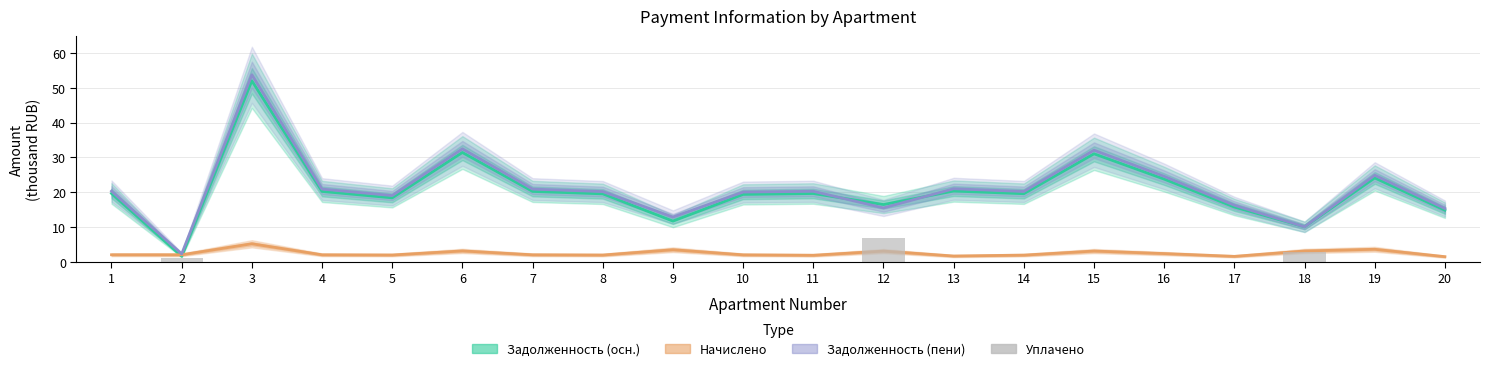

What are all the series names shown in the legend?

Задолженность (осн.), Начислено, Задолженность (пени), Уплачено